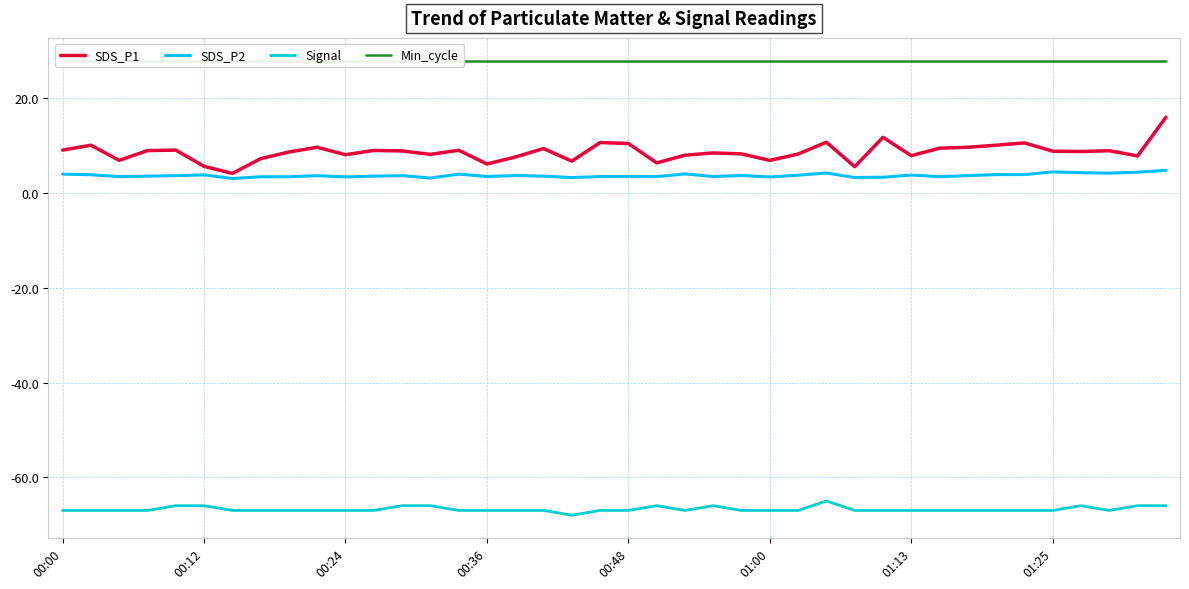

True or false: Min_cycle has a value of 28.0 at 17.

True